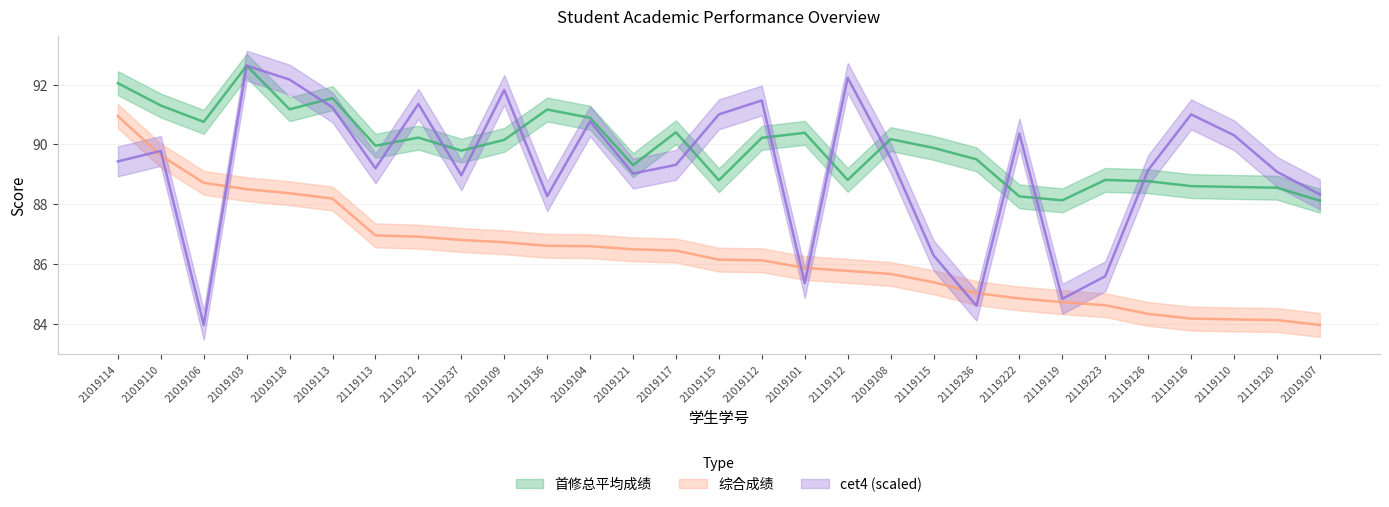

What is the sum of all cet4 values?

2587.0